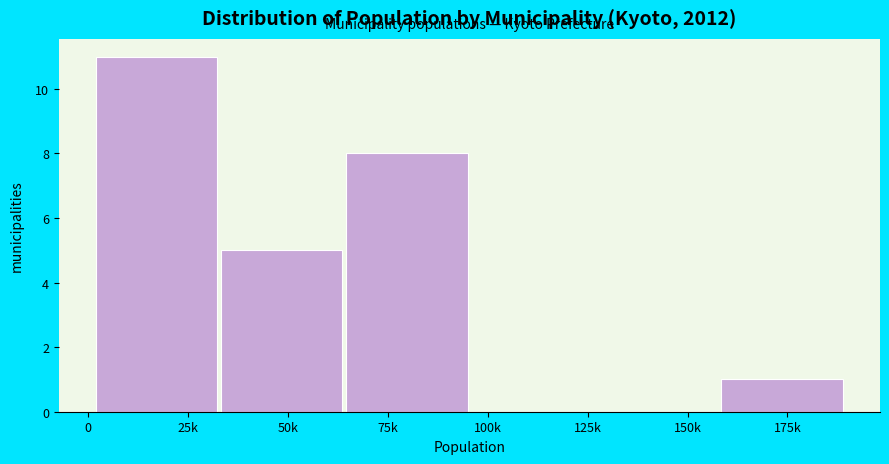

Reading right to left, extract all data points from this chart.

175k=1	150k=0	100k=0	75k=8	50k=5	25k=11